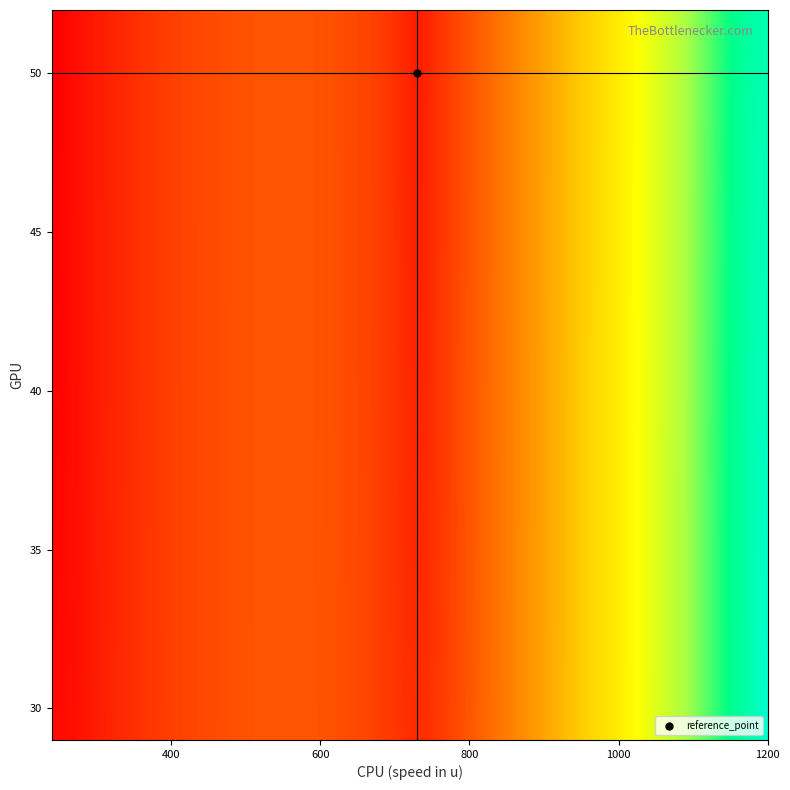

At which category does the chart reach its minimum across all series?

240